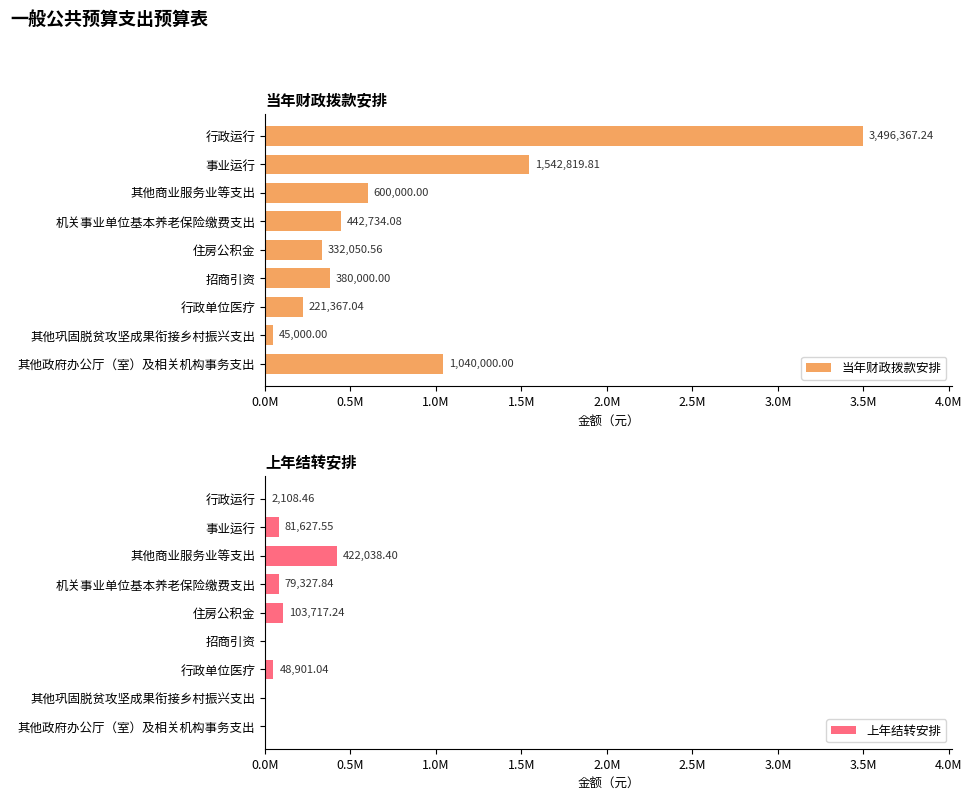

Rank the series by their maximum value, from highest to lowest.

当年财政拨款安排, 上年结转安排